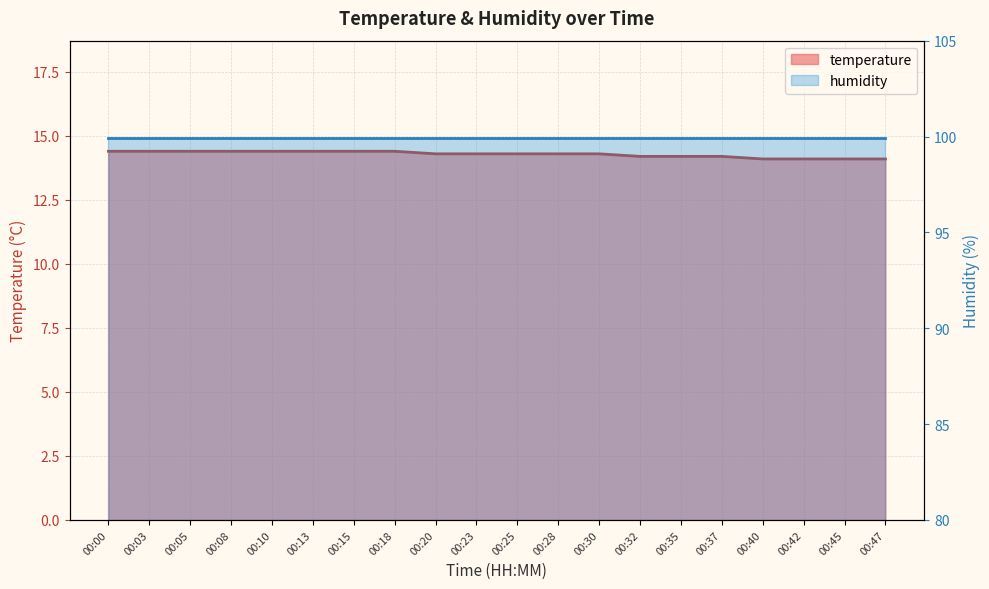

True or false: humidity has more than 2 interior local peaks.

False